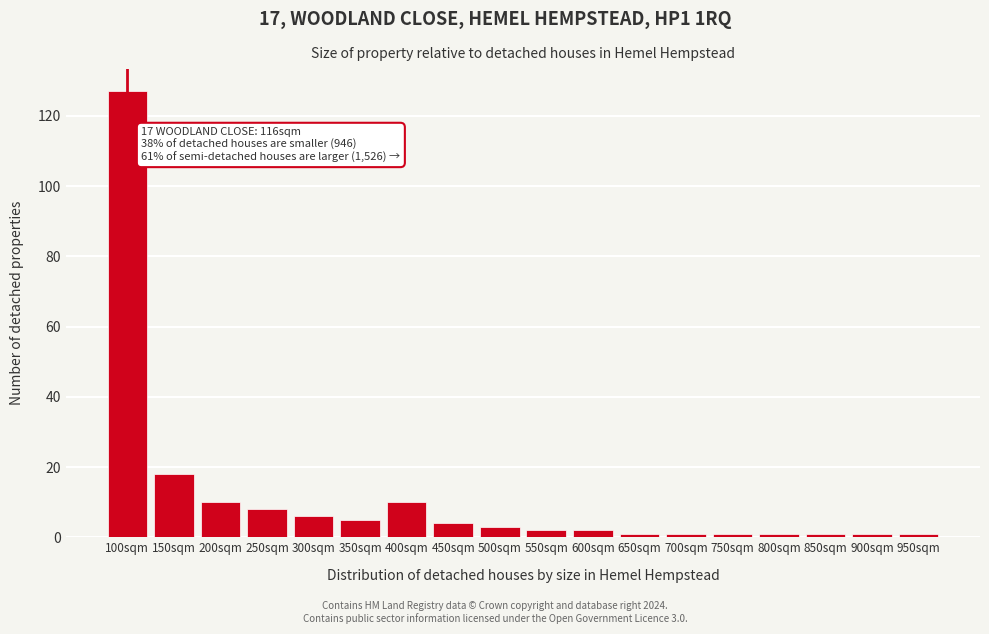

Reading left to right, extract all data points from this chart.

100sqm=127	150sqm=18	200sqm=10	250sqm=8	300sqm=6	350sqm=5	400sqm=10	450sqm=4	500sqm=3	550sqm=2	600sqm=2	650sqm=1	700sqm=1	750sqm=1	800sqm=1	850sqm=1	900sqm=1	950sqm=1